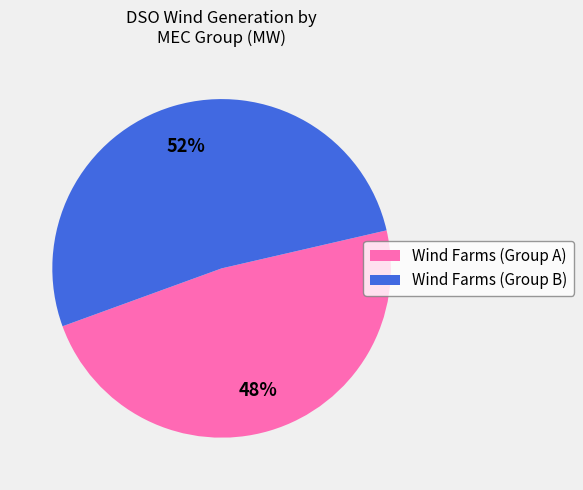

To the nearest percent, what portion does Wind Farms (Group B) represent?

52%